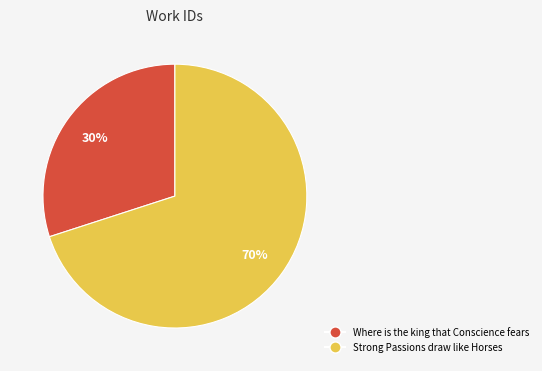

To the nearest percent, what is the difference between the largest and smallest slice percentages?

40%